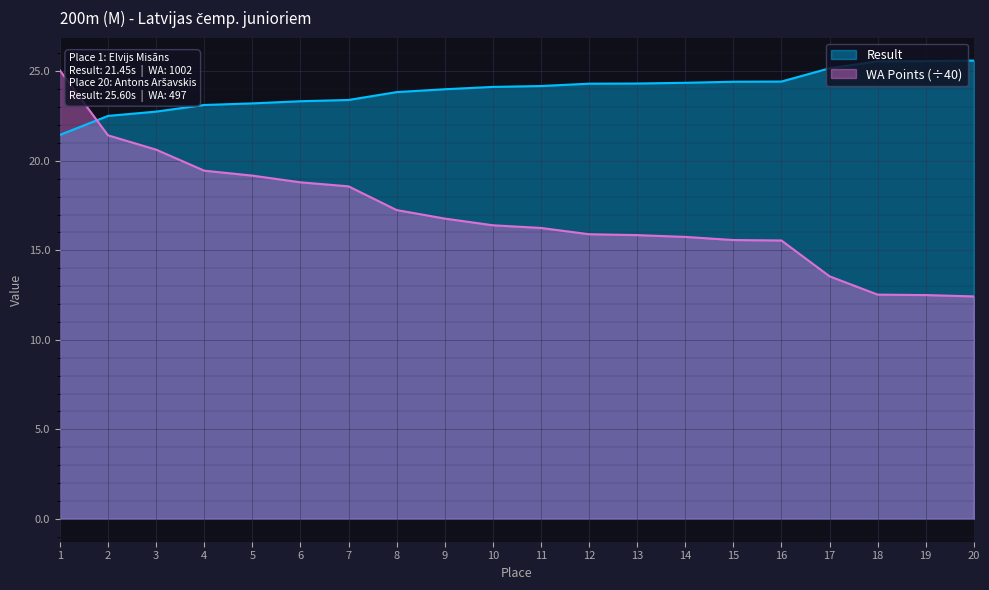

Which category has the lowest value across all series?

20